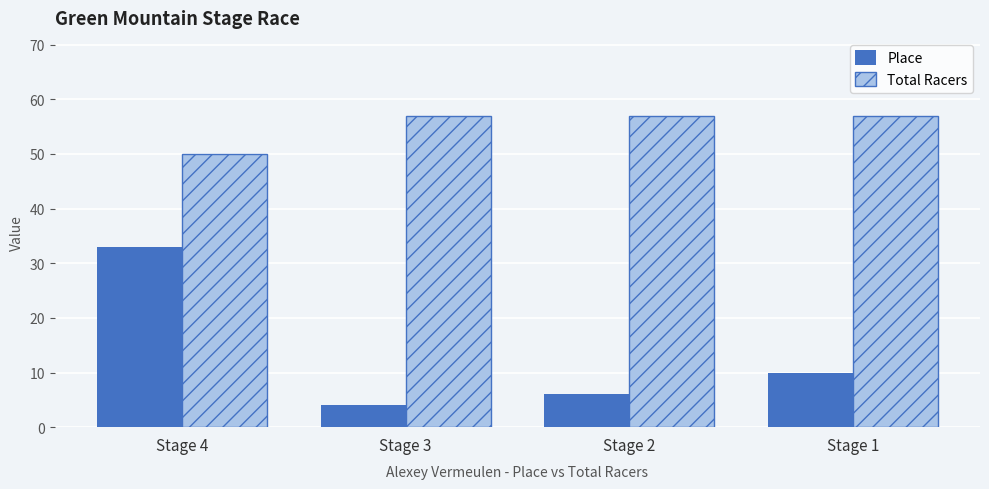

Between Stage 3 and Stage 2, which series saw the biggest shift?

Place